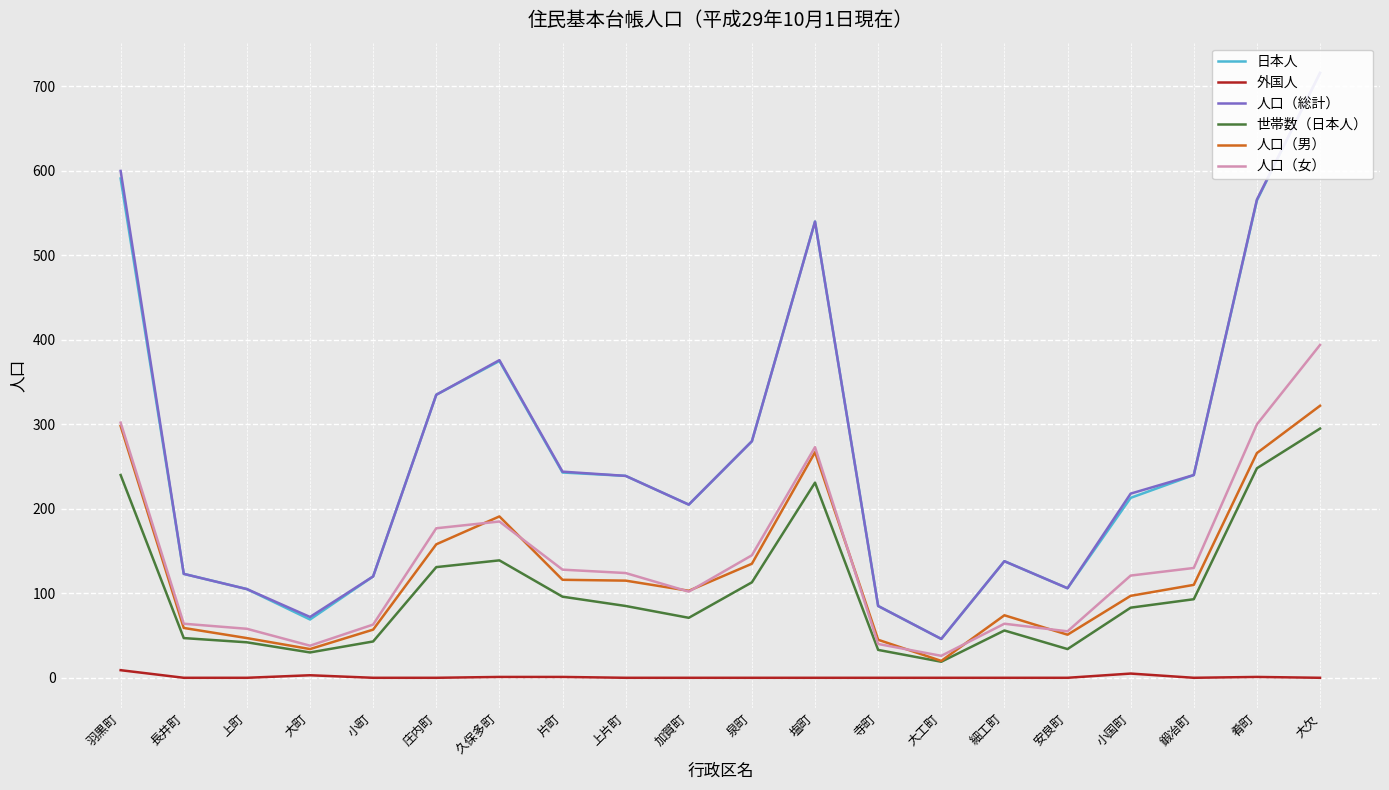

Reading left to right, transcribe all the data shown in this chart.

日本人: 羽黒町=591	長井町=123	上町=105	大町=69	小町=120	庄内町=335	久保多町=375	片町=243	上片町=239	加賀町=205	泉町=280	塩町=540	寺町=85	大工町=46	細工町=138	安良町=106	小国町=213	鍛冶町=240	肴町=565	大欠=716
外国人: 羽黒町=9	長井町=0	上町=0	大町=3	小町=0	庄内町=0	久保多町=1	片町=1	上片町=0	加賀町=0	泉町=0	塩町=0	寺町=0	大工町=0	細工町=0	安良町=0	小国町=5	鍛冶町=0	肴町=1	大欠=0
人口（総計）: 羽黒町=600	長井町=123	上町=105	大町=72	小町=120	庄内町=335	久保多町=376	片町=244	上片町=239	加賀町=205	泉町=280	塩町=540	寺町=85	大工町=46	細工町=138	安良町=106	小国町=218	鍛冶町=240	肴町=566	大欠=716
世帯数（日本人）: 羽黒町=240	長井町=47	上町=42	大町=30	小町=43	庄内町=131	久保多町=139	片町=96	上片町=85	加賀町=71	泉町=113	塩町=231	寺町=33	大工町=19	細工町=56	安良町=34	小国町=83	鍛冶町=93	肴町=248	大欠=295
人口（男）: 羽黒町=298	長井町=59	上町=47	大町=34	小町=57	庄内町=158	久保多町=191	片町=116	上片町=115	加賀町=103	泉町=135	塩町=267	寺町=45	大工町=20	細工町=74	安良町=51	小国町=97	鍛冶町=110	肴町=266	大欠=322
人口（女）: 羽黒町=302	長井町=64	上町=58	大町=38	小町=63	庄内町=177	久保多町=185	片町=128	上片町=124	加賀町=102	泉町=145	塩町=273	寺町=40	大工町=26	細工町=64	安良町=55	小国町=121	鍛冶町=130	肴町=300	大欠=394